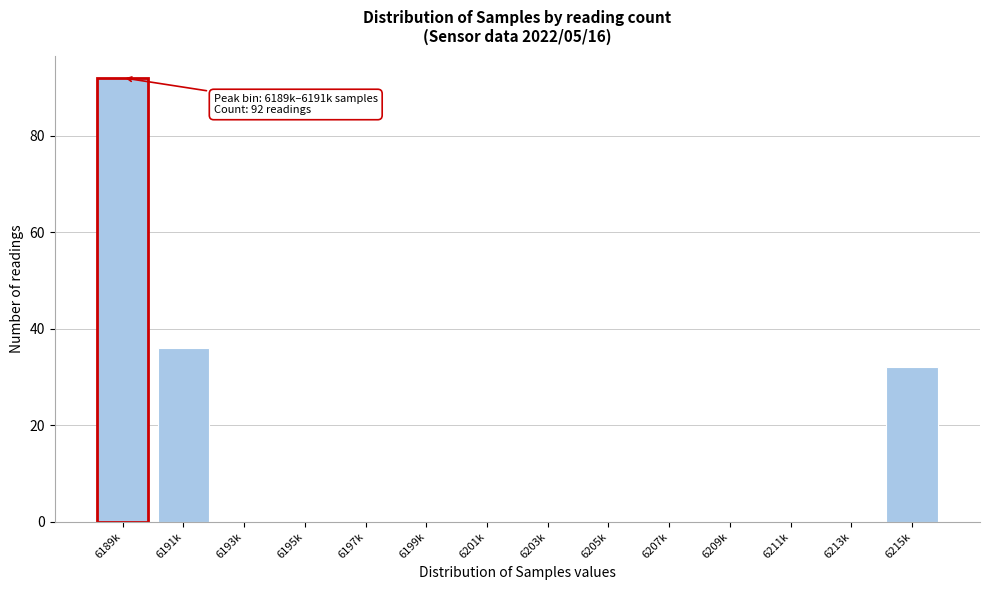

Reading right to left, transcribe all the data shown in this chart.

6215k=32	6213k=0	6211k=0	6209k=0	6207k=0	6205k=0	6203k=0	6201k=0	6199k=0	6197k=0	6195k=0	6193k=0	6191k=36	6189k=92